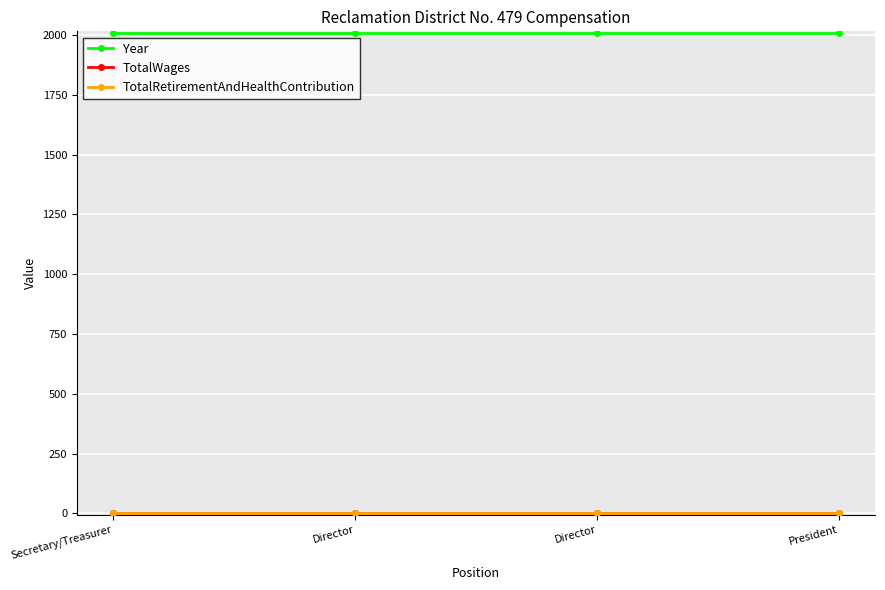

Is it true that TotalRetirementAndHealthContribution equals 0 at Director?

True